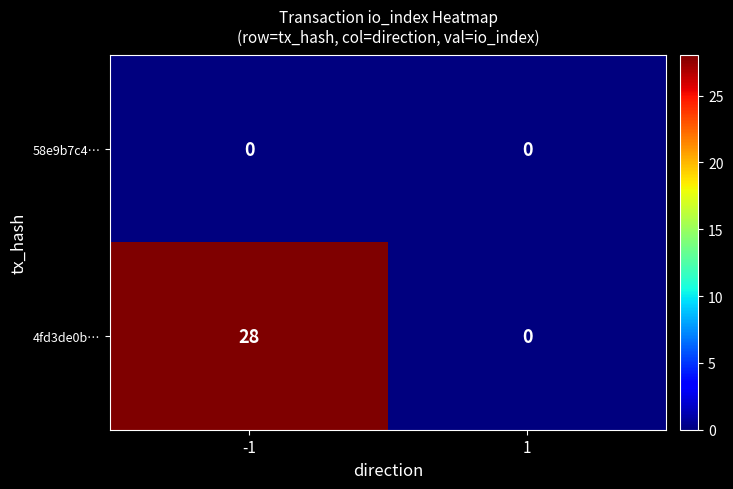

Reading left to right, extract all data points from this chart.

58e9b7c4…: 0	0
4fd3de0b…: 28	0